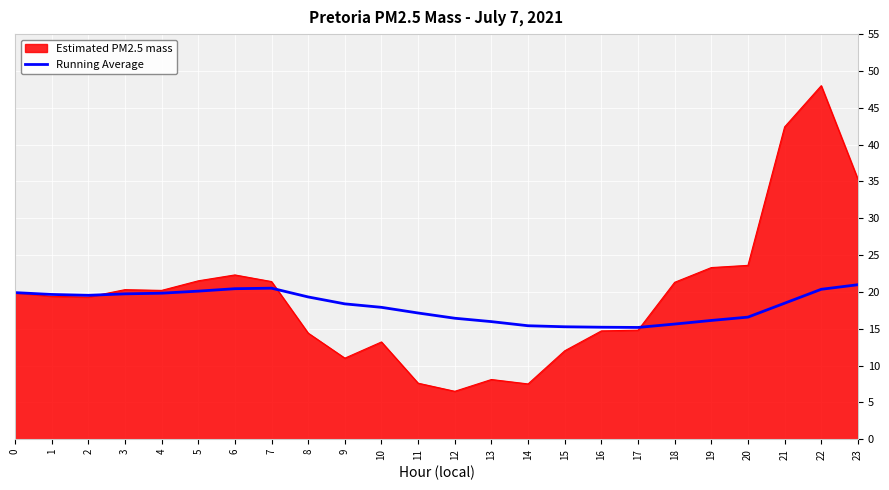

Is it true that Estimated PM2.5 mass equals 10.8 at 11?

False